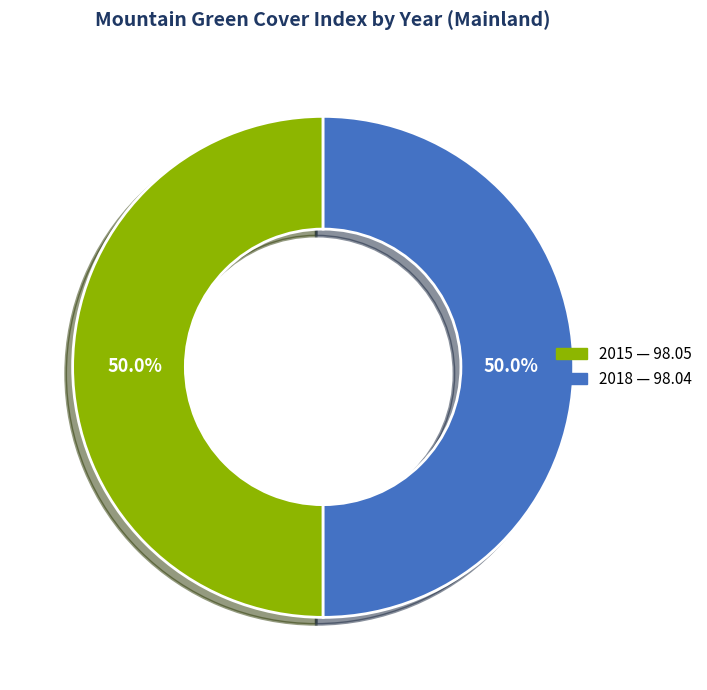

What is the ratio of the value at 2015 to the value at 2018?

1.0